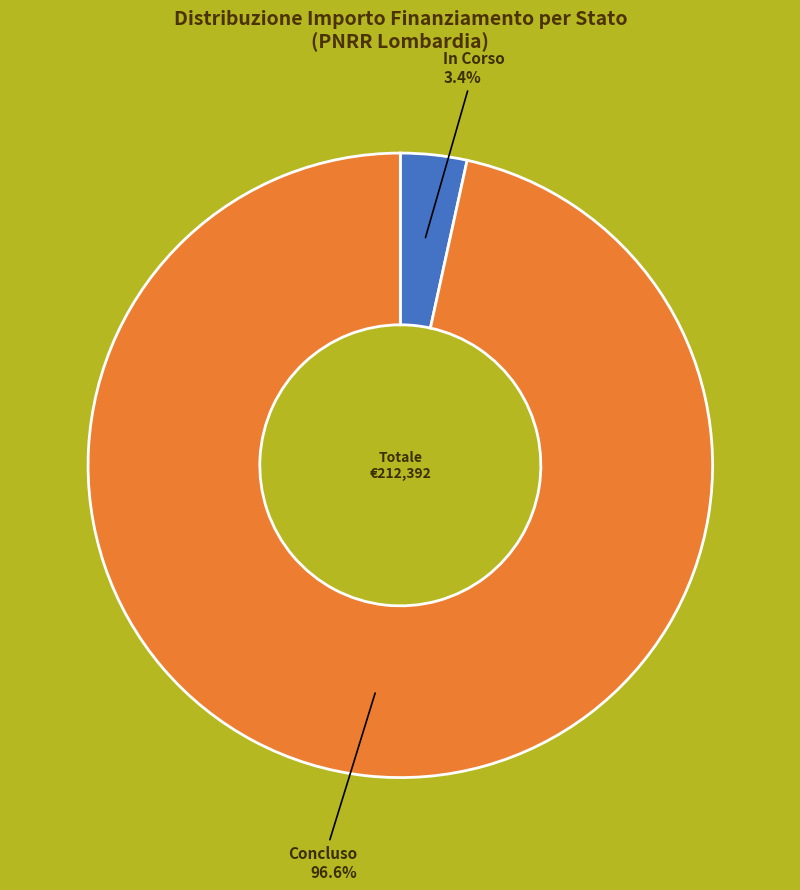

Does any single category account for the majority?

Yes